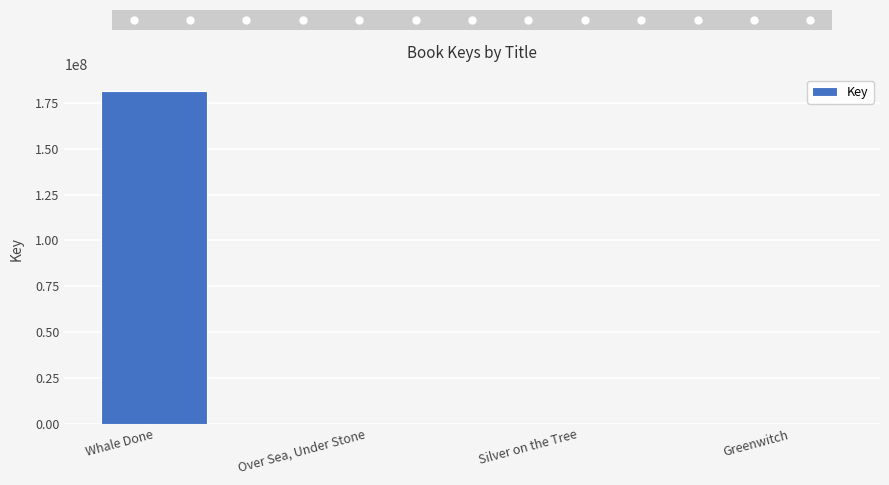

Approximately how many times larger is the value at Over Sea, Under Stone compared to Greenwitch?

0.8